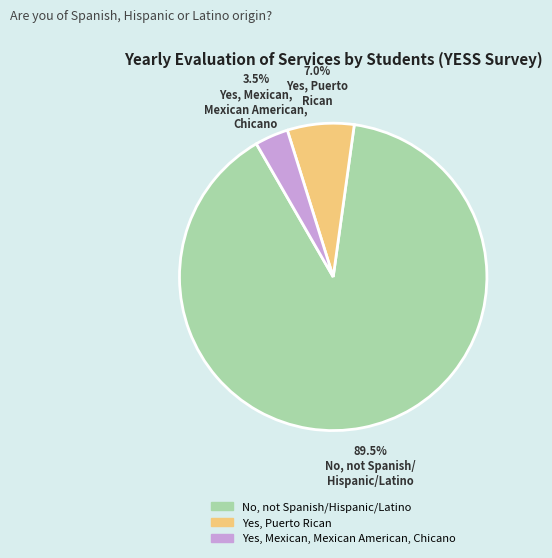

How much of the chart is everything except Yes, Mexican, Mexican American, Chicano?

96.5%